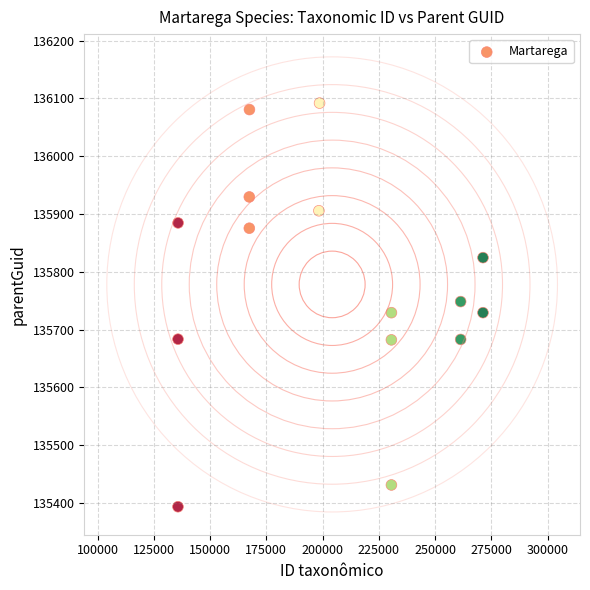

What is the range of X values (max minus min)?

135507.0